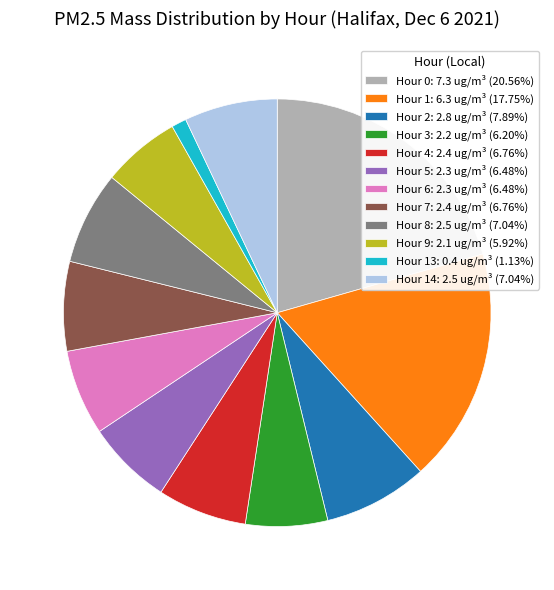

Do Hour 4: 2.4 ug/m³ (6.76%) and Hour 7: 2.4 ug/m³ (6.76%) together represent more than half of the pie?

No